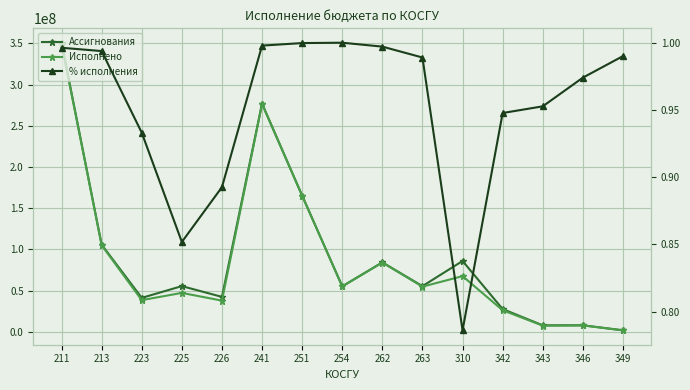

The value of Исполнено at 346 is 3227192.2. True or false?

False